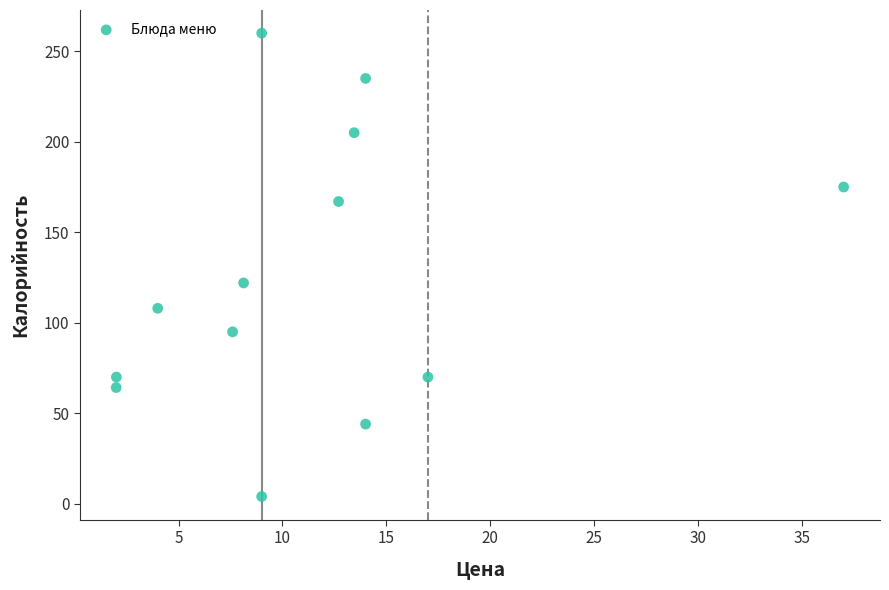

What Y value in the scatter plot is closest to 132?

122.0